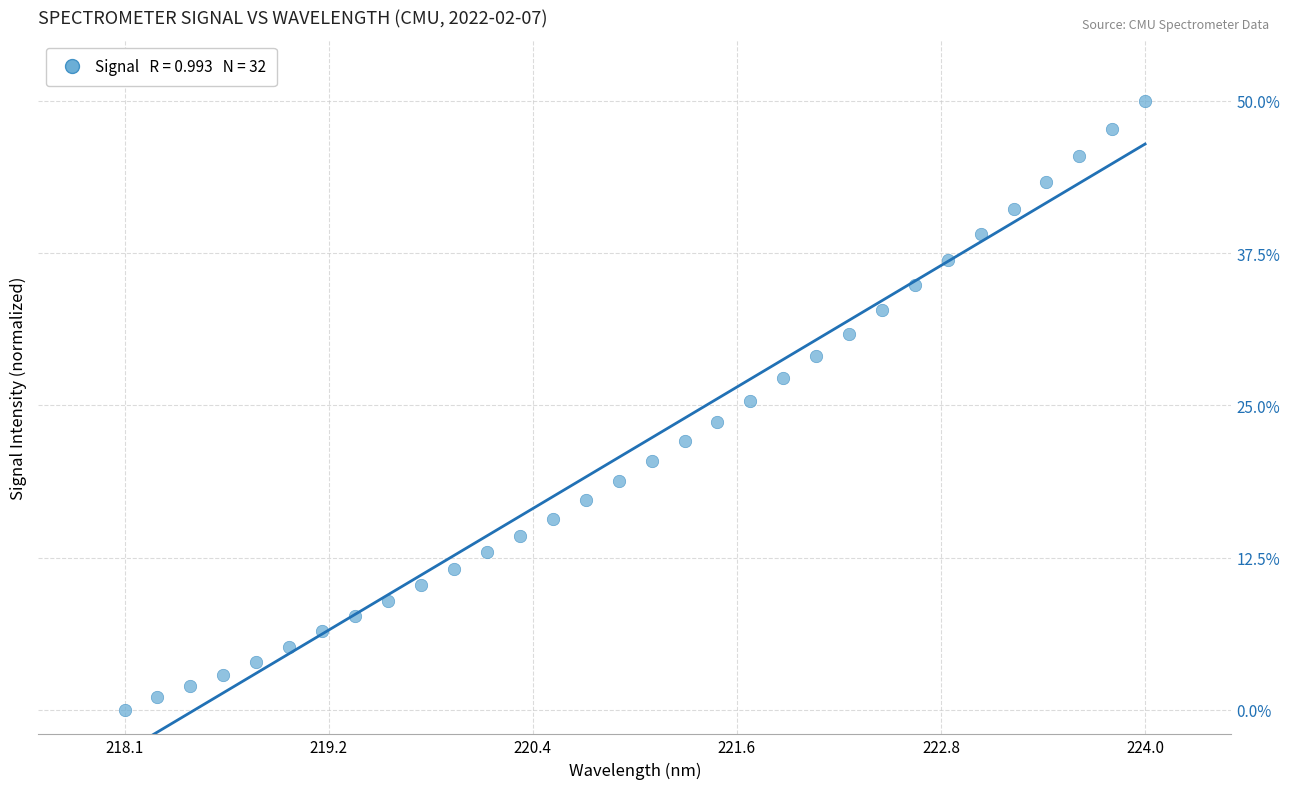

What is the range of X values (max minus min)?

5.9